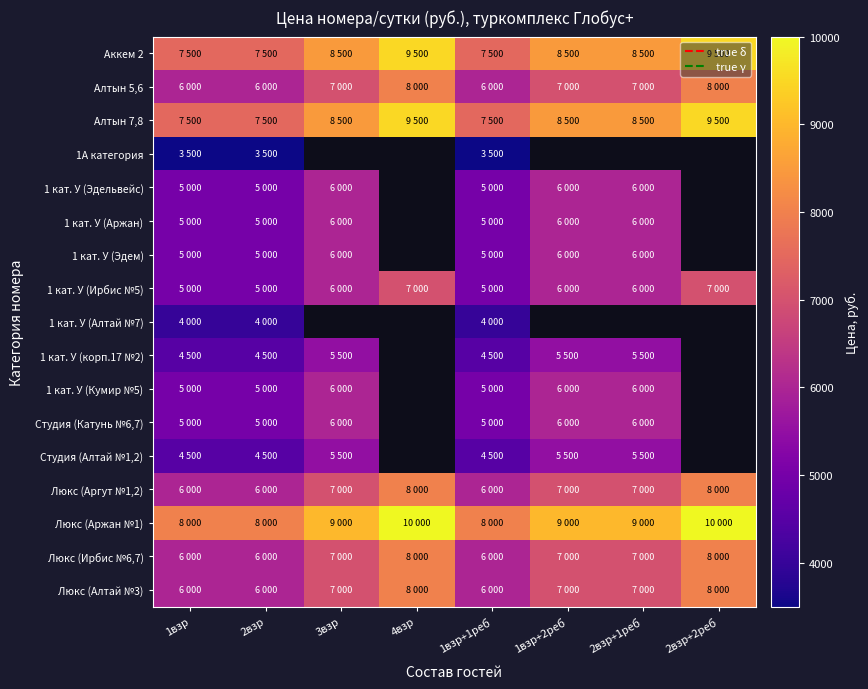

How many Люкс (Ирбис №6,7) values are between 6000 and 8000?

8